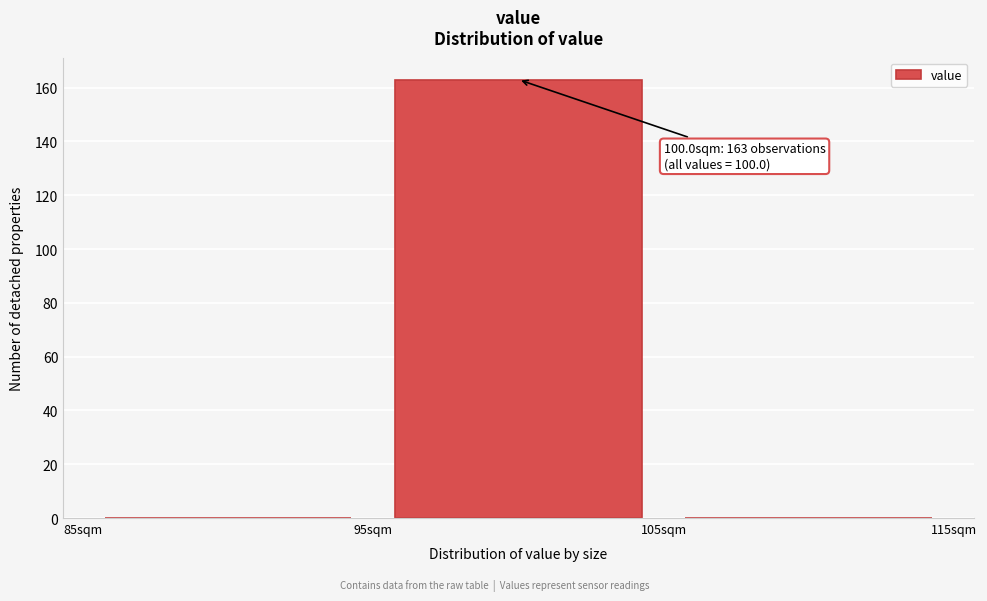

Which range on the x-axis has the tallest bar?

95 to 105